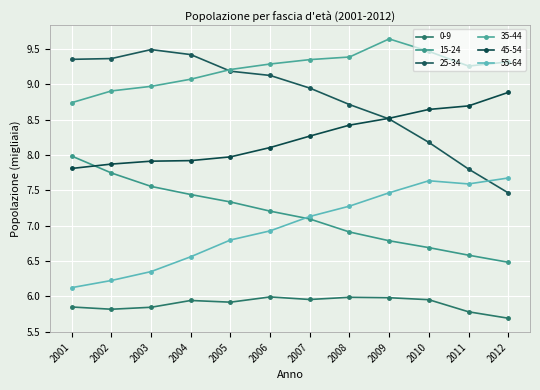

The 35-44 series shows 9.6 at 2009. True or false?

True